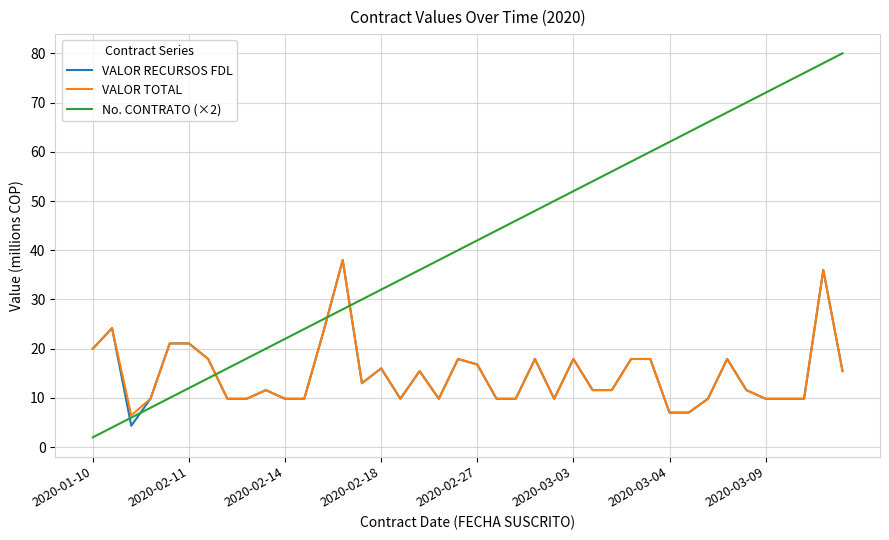

Which series has the largest total across all categories?

No. CONTRATO (×2)